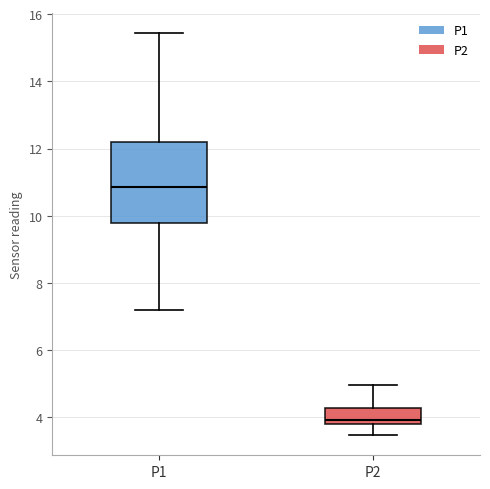

Reading left to right, read every box against the y-axis: the position of its median line, the range the box covers, and the ends of its whiskers. The values are not printed on the chart, so give them approximately, as read against the axis.

P1: median 10.8, box 9.8 to 12.2, whiskers 7.2 to 15.4
P2: median 4.0, box 3.8 to 4.2, whiskers 3.4 to 5.0